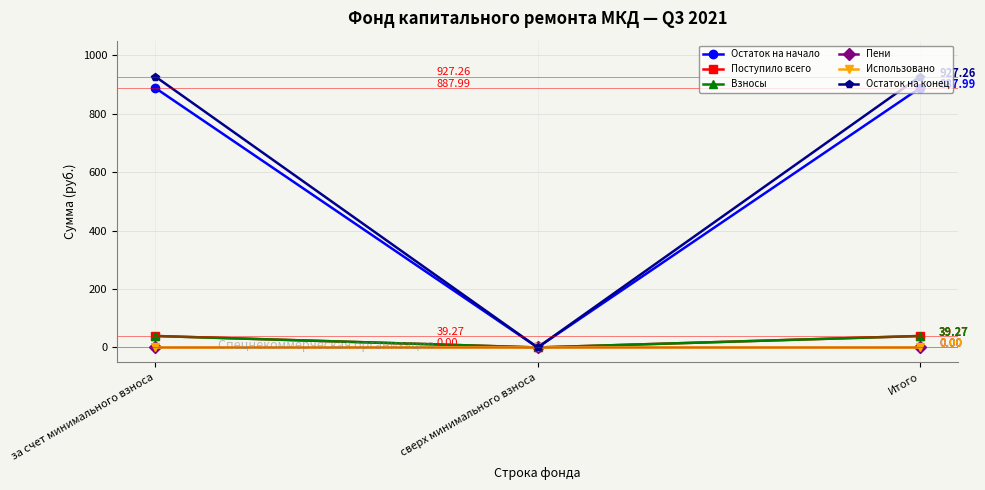

Reading right to left, list all the values displayed in this chart.

Остаток на начало: 888.0	0.0	888.0
Поступило всего: 39.3	0.0	39.3
Взносы: 39.3	0.0	39.3
Пени: 0.0	0.0	0.0
Использовано: 0.0	0.0	0.0
Остаток на конец: 927.3	0.0	927.3